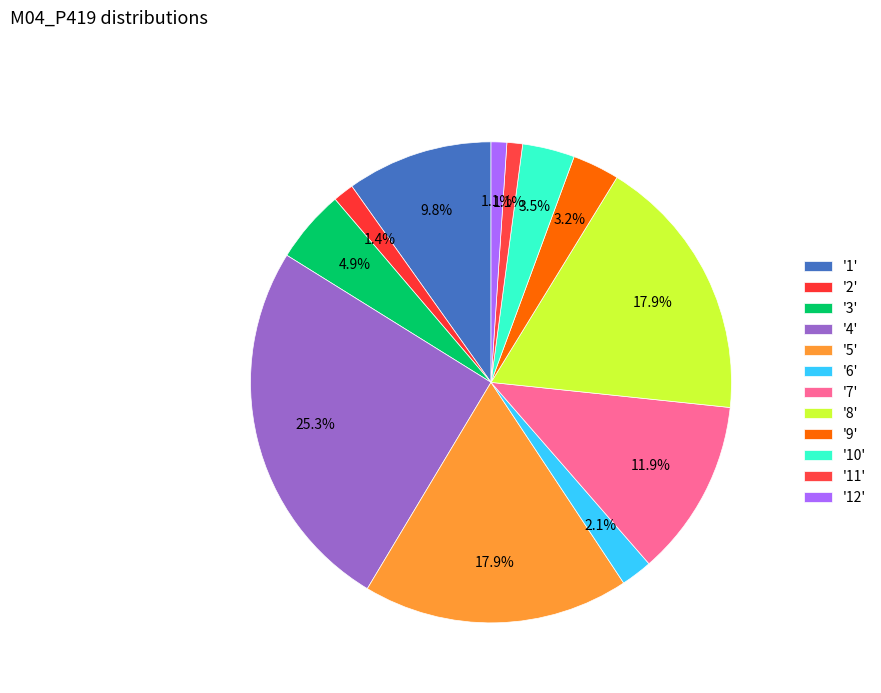

Which slice is the largest?

4